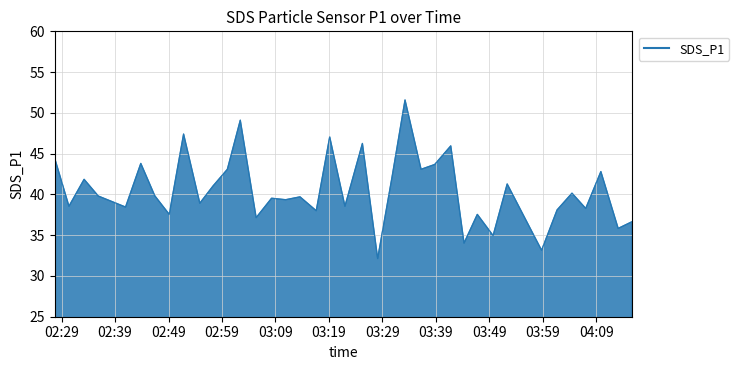

What is the maximum value shown in the chart?

51.6